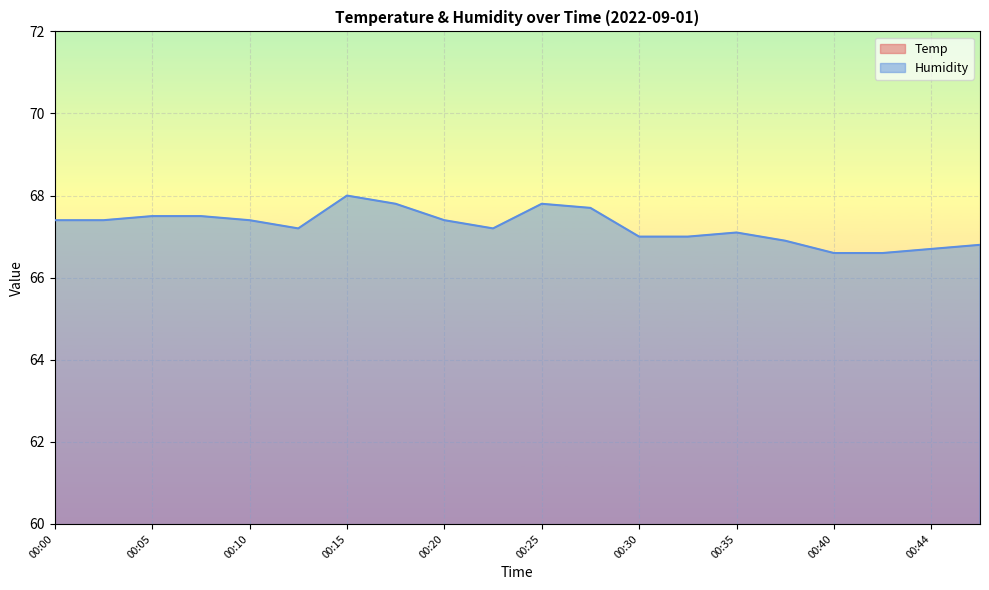

What is the value of the Humidity point at the 13th from the left?

67.0